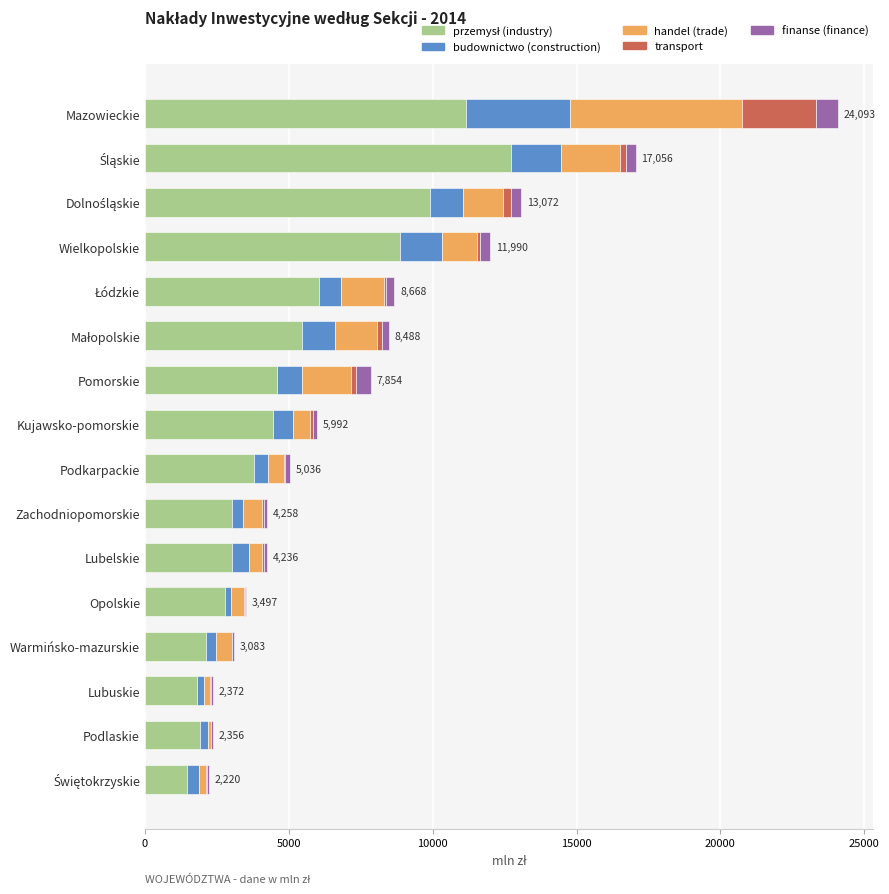

At which category is the sum across all series the highest?

Mazowieckie